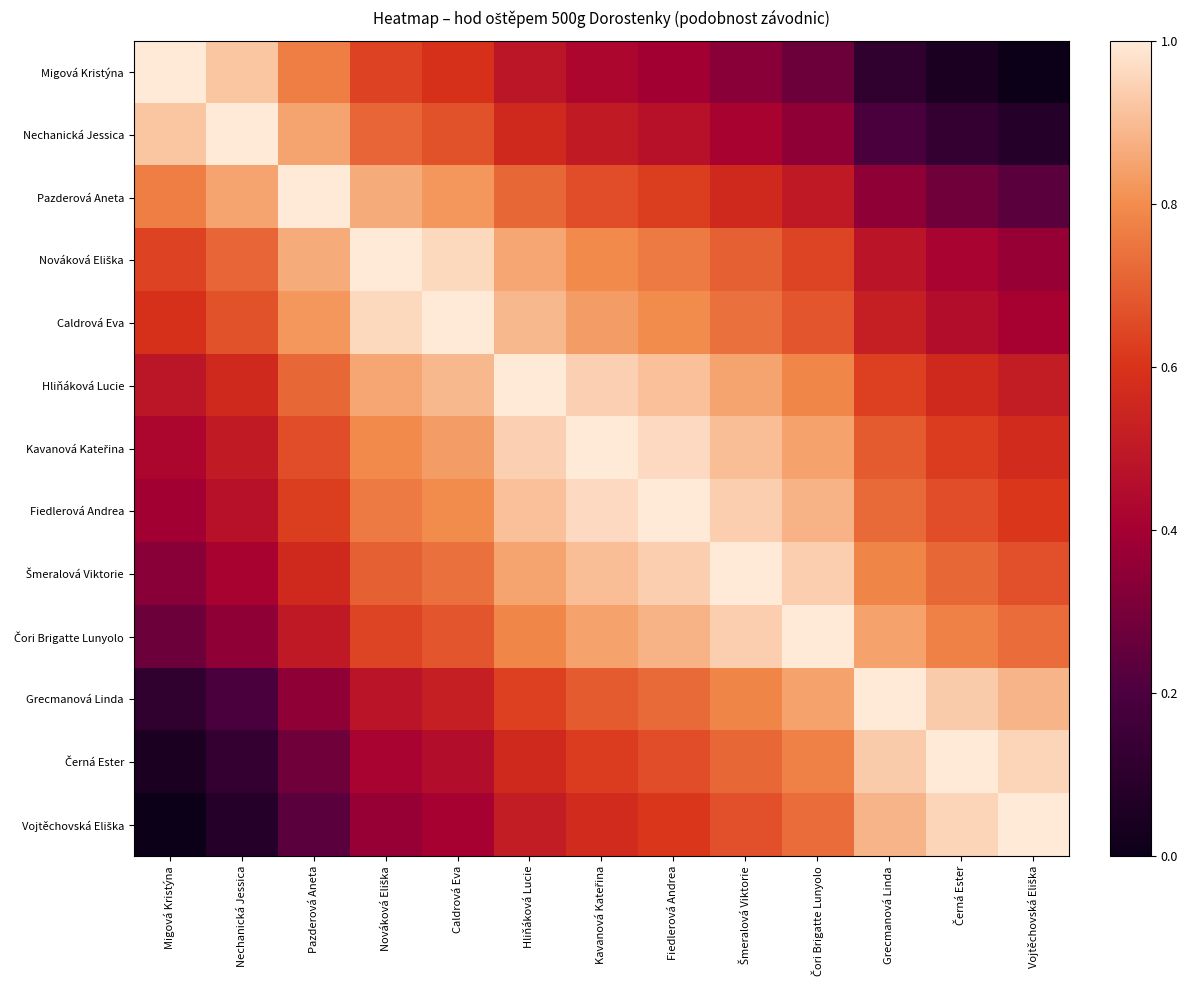

How many data points does each series have?

13